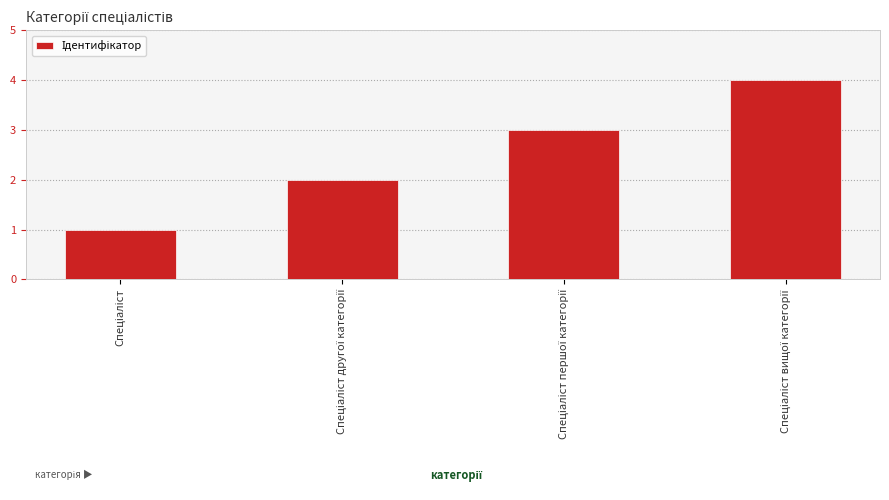

What is the difference between the maximum and minimum values?

3